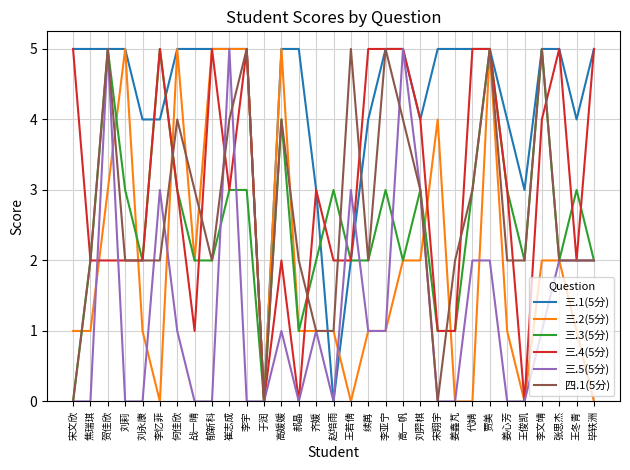

Reading left to right, what are all the values shown in this chart?

三.1(5分): 5	5	5	5	4	4	5	5	5	5	5	0	5	5	3	0	2	4	5	5	4	5	5	5	5	4	3	5	5	4	5
三.2(5分): 1	1	3	5	1	0	5	2	5	5	5	0	5	1	1	1	0	1	1	2	2	4	0	0	5	1	0	2	2	1	0
三.3(5分): 0	2	5	3	2	5	3	2	2	3	3	0	4	1	2	3	2	2	3	2	3	1	1	3	5	3	2	5	2	3	2
三.4(5分): 5	2	2	2	2	5	3	1	5	3	5	0	2	0	3	2	2	5	5	5	4	1	1	5	5	3	0	4	5	2	5
三.5(5分): 0	0	5	0	0	3	1	0	0	5	0	0	1	0	1	0	3	1	1	5	3	0	0	2	2	0	0	1	2	2	2
四.1(5分): 0	2	5	2	2	2	4	3	2	4	5	0	4	2	1	1	5	2	5	4	3	0	2	3	5	2	2	5	2	2	2